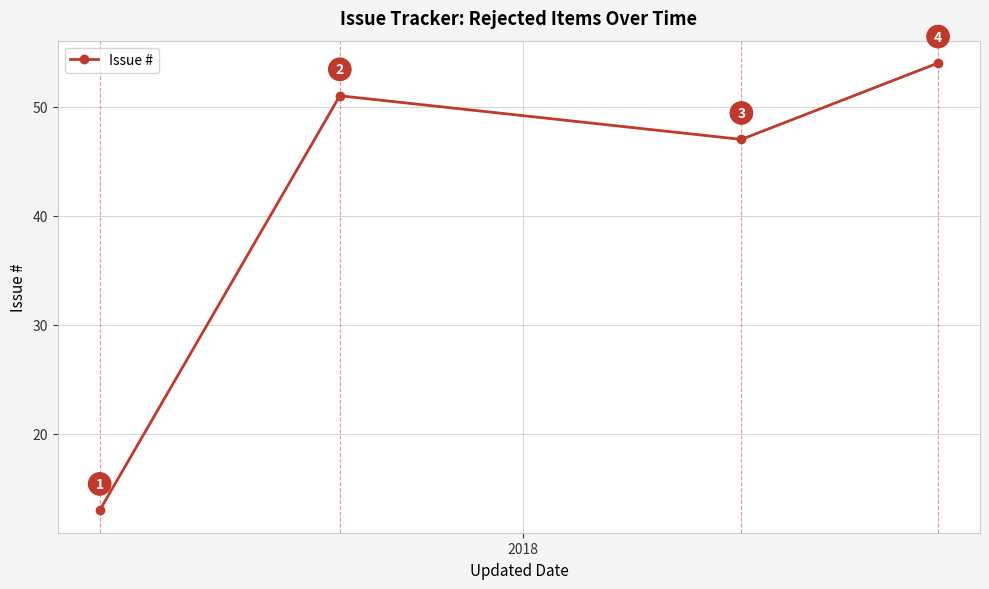

What is the value of the 4th point from the left?

54